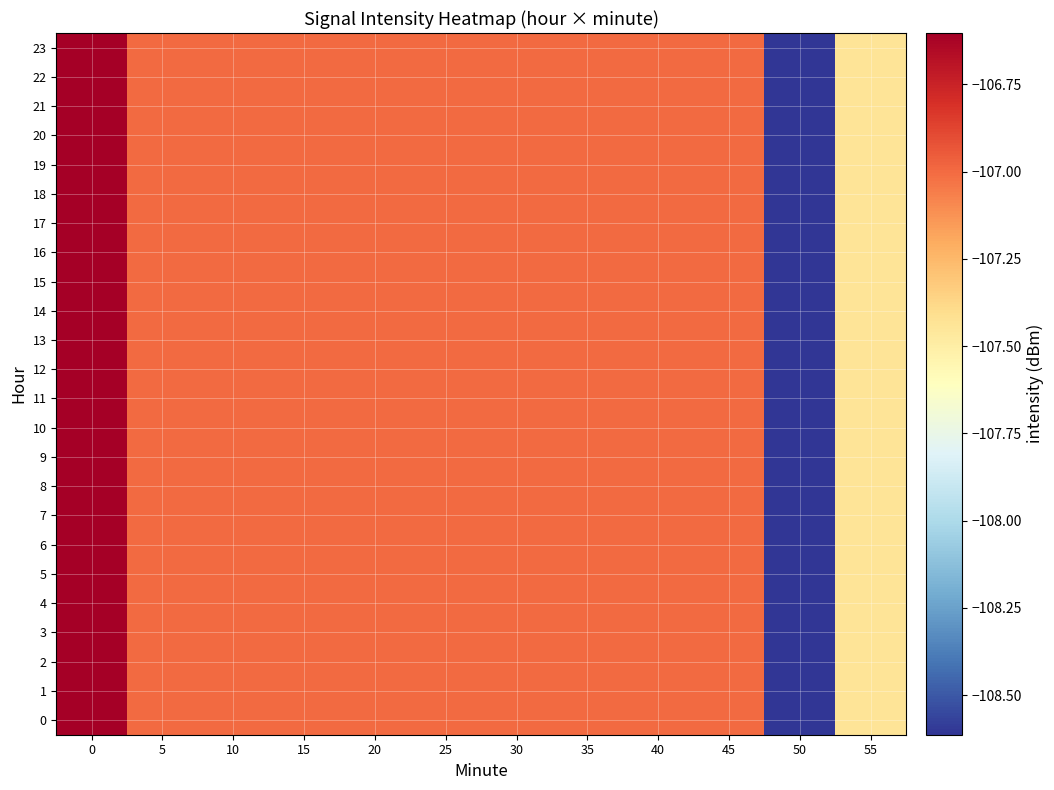

Reading left to right, list all the values displayed in this chart.

0: 0=-106.6	5=-107.0	10=-107.0	15=-107.0	20=-107.0	25=-107.0	30=-107.0	35=-107.0	40=-107.0	45=-107.0	50=-108.6	55=-107.4
1: 0=-106.6	5=-107.0	10=-107.0	15=-107.0	20=-107.0	25=-107.0	30=-107.0	35=-107.0	40=-107.0	45=-107.0	50=-108.6	55=-107.4
2: 0=-106.6	5=-107.0	10=-107.0	15=-107.0	20=-107.0	25=-107.0	30=-107.0	35=-107.0	40=-107.0	45=-107.0	50=-108.6	55=-107.4
3: 0=-106.6	5=-107.0	10=-107.0	15=-107.0	20=-107.0	25=-107.0	30=-107.0	35=-107.0	40=-107.0	45=-107.0	50=-108.6	55=-107.4
4: 0=-106.6	5=-107.0	10=-107.0	15=-107.0	20=-107.0	25=-107.0	30=-107.0	35=-107.0	40=-107.0	45=-107.0	50=-108.6	55=-107.4
5: 0=-106.6	5=-107.0	10=-107.0	15=-107.0	20=-107.0	25=-107.0	30=-107.0	35=-107.0	40=-107.0	45=-107.0	50=-108.6	55=-107.4
6: 0=-106.6	5=-107.0	10=-107.0	15=-107.0	20=-107.0	25=-107.0	30=-107.0	35=-107.0	40=-107.0	45=-107.0	50=-108.6	55=-107.4
7: 0=-106.6	5=-107.0	10=-107.0	15=-107.0	20=-107.0	25=-107.0	30=-107.0	35=-107.0	40=-107.0	45=-107.0	50=-108.6	55=-107.4
8: 0=-106.6	5=-107.0	10=-107.0	15=-107.0	20=-107.0	25=-107.0	30=-107.0	35=-107.0	40=-107.0	45=-107.0	50=-108.6	55=-107.4
9: 0=-106.6	5=-107.0	10=-107.0	15=-107.0	20=-107.0	25=-107.0	30=-107.0	35=-107.0	40=-107.0	45=-107.0	50=-108.6	55=-107.4
10: 0=-106.6	5=-107.0	10=-107.0	15=-107.0	20=-107.0	25=-107.0	30=-107.0	35=-107.0	40=-107.0	45=-107.0	50=-108.6	55=-107.4
11: 0=-106.6	5=-107.0	10=-107.0	15=-107.0	20=-107.0	25=-107.0	30=-107.0	35=-107.0	40=-107.0	45=-107.0	50=-108.6	55=-107.4
12: 0=-106.6	5=-107.0	10=-107.0	15=-107.0	20=-107.0	25=-107.0	30=-107.0	35=-107.0	40=-107.0	45=-107.0	50=-108.6	55=-107.4
13: 0=-106.6	5=-107.0	10=-107.0	15=-107.0	20=-107.0	25=-107.0	30=-107.0	35=-107.0	40=-107.0	45=-107.0	50=-108.6	55=-107.4
14: 0=-106.6	5=-107.0	10=-107.0	15=-107.0	20=-107.0	25=-107.0	30=-107.0	35=-107.0	40=-107.0	45=-107.0	50=-108.6	55=-107.4
15: 0=-106.6	5=-107.0	10=-107.0	15=-107.0	20=-107.0	25=-107.0	30=-107.0	35=-107.0	40=-107.0	45=-107.0	50=-108.6	55=-107.4
16: 0=-106.6	5=-107.0	10=-107.0	15=-107.0	20=-107.0	25=-107.0	30=-107.0	35=-107.0	40=-107.0	45=-107.0	50=-108.6	55=-107.4
17: 0=-106.6	5=-107.0	10=-107.0	15=-107.0	20=-107.0	25=-107.0	30=-107.0	35=-107.0	40=-107.0	45=-107.0	50=-108.6	55=-107.4
18: 0=-106.6	5=-107.0	10=-107.0	15=-107.0	20=-107.0	25=-107.0	30=-107.0	35=-107.0	40=-107.0	45=-107.0	50=-108.6	55=-107.4
19: 0=-106.6	5=-107.0	10=-107.0	15=-107.0	20=-107.0	25=-107.0	30=-107.0	35=-107.0	40=-107.0	45=-107.0	50=-108.6	55=-107.4
20: 0=-106.6	5=-107.0	10=-107.0	15=-107.0	20=-107.0	25=-107.0	30=-107.0	35=-107.0	40=-107.0	45=-107.0	50=-108.6	55=-107.4
21: 0=-106.6	5=-107.0	10=-107.0	15=-107.0	20=-107.0	25=-107.0	30=-107.0	35=-107.0	40=-107.0	45=-107.0	50=-108.6	55=-107.4
22: 0=-106.6	5=-107.0	10=-107.0	15=-107.0	20=-107.0	25=-107.0	30=-107.0	35=-107.0	40=-107.0	45=-107.0	50=-108.6	55=-107.4
23: 0=-106.6	5=-107.0	10=-107.0	15=-107.0	20=-107.0	25=-107.0	30=-107.0	35=-107.0	40=-107.0	45=-107.0	50=-108.6	55=-107.4